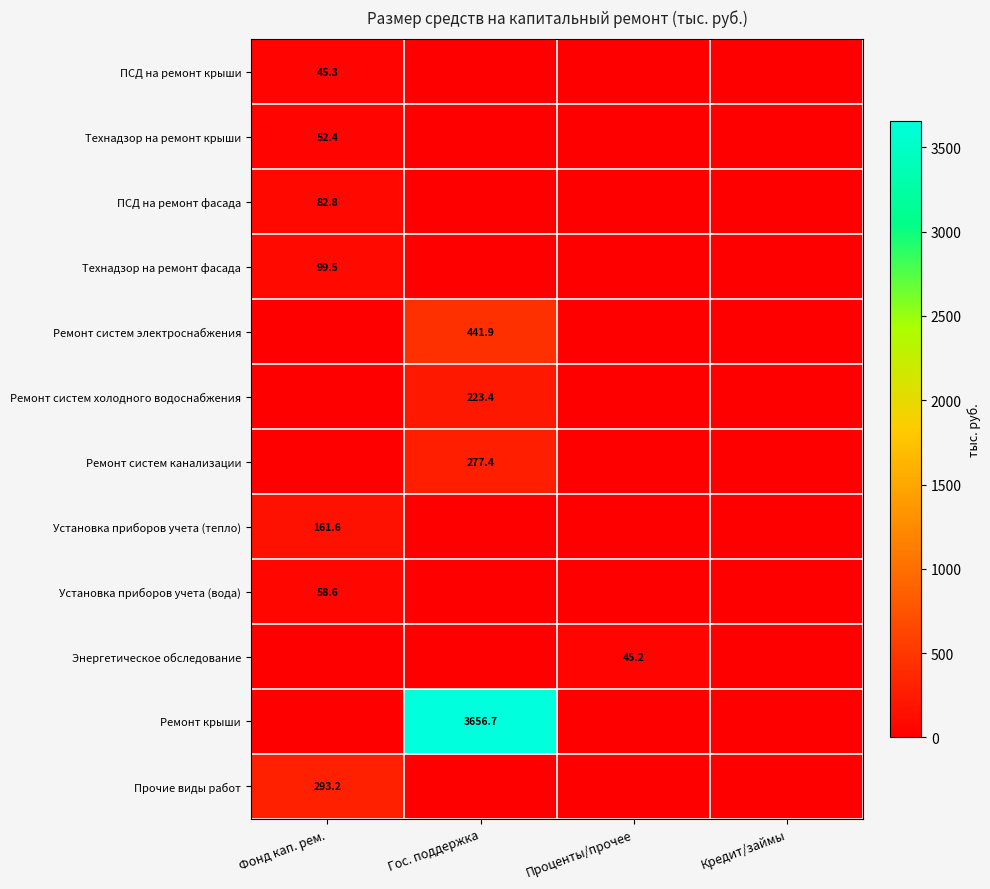

Is it true that Установка приборов учета (тепло) equals 161.6 at Фонд кап. рем.?

True